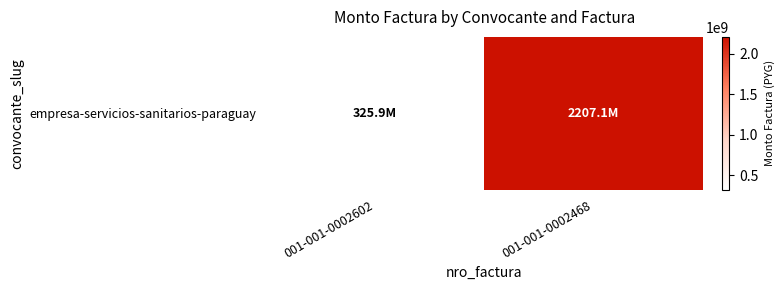

At which label is the value closest to 1266507546?

001-001-0002602